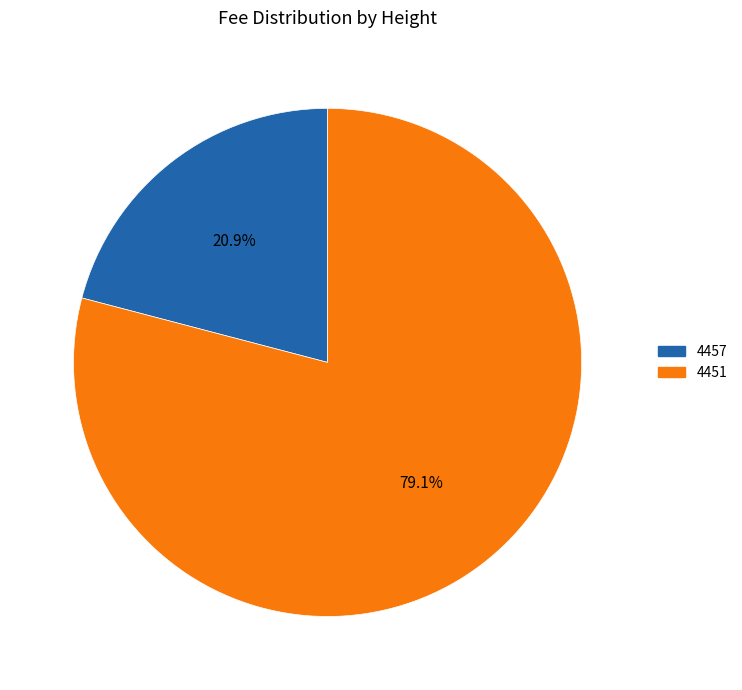

Do 4451 and 4457 together represent more than half of the pie?

Yes